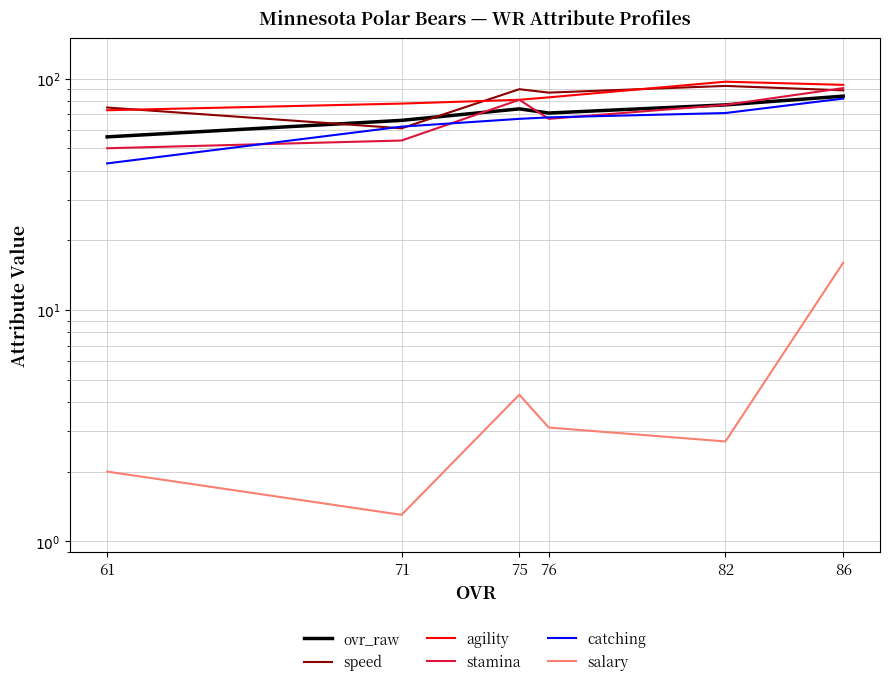

At 75, list the series in order from smallest to largest.

salary, catching, ovr_raw, agility, stamina, speed